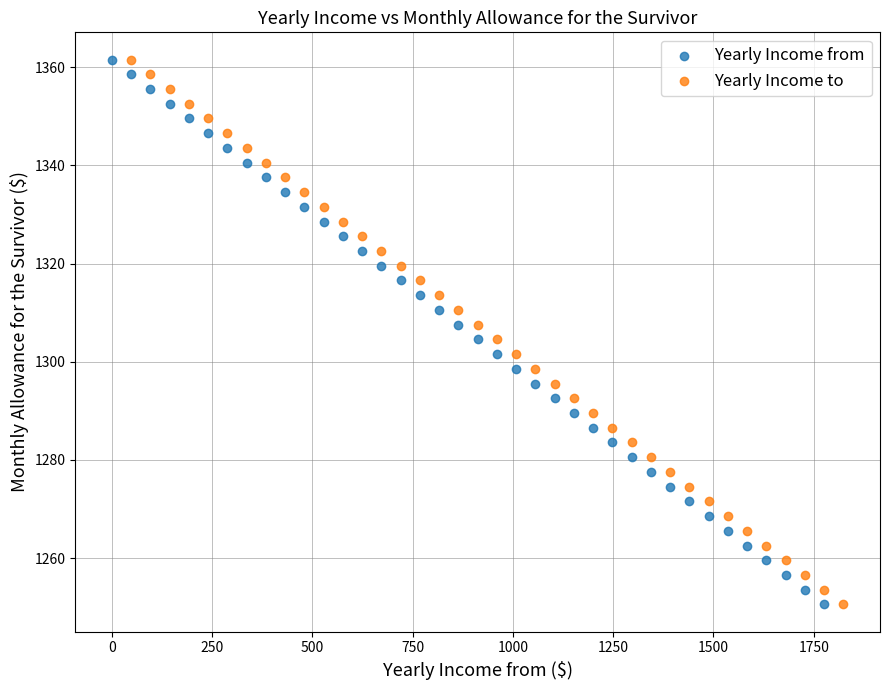

What are all the series names shown in the legend?

Yearly Income from, Yearly Income to